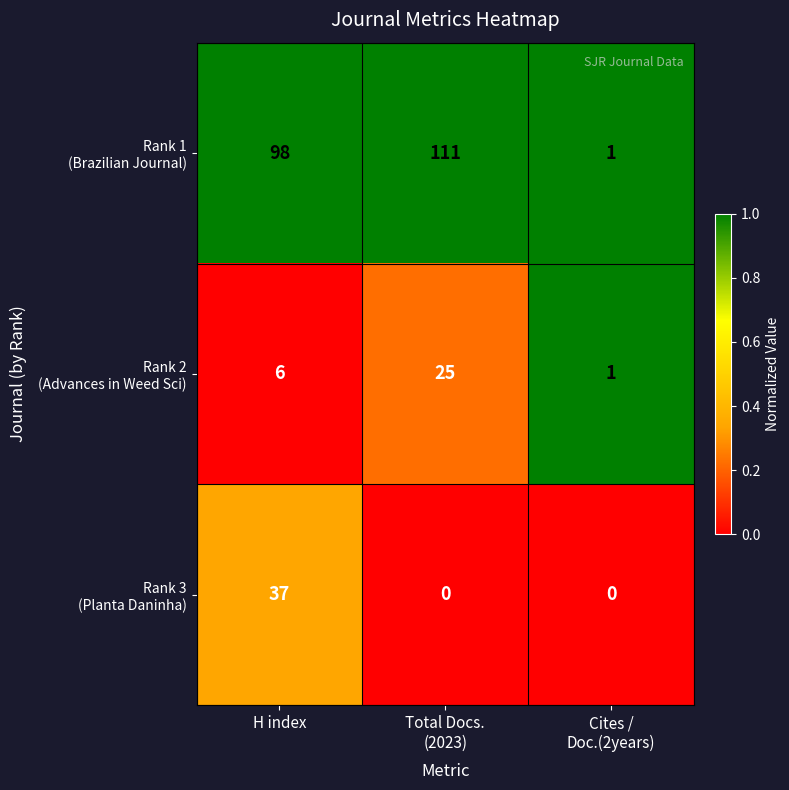

What is the greatest value displayed?

111